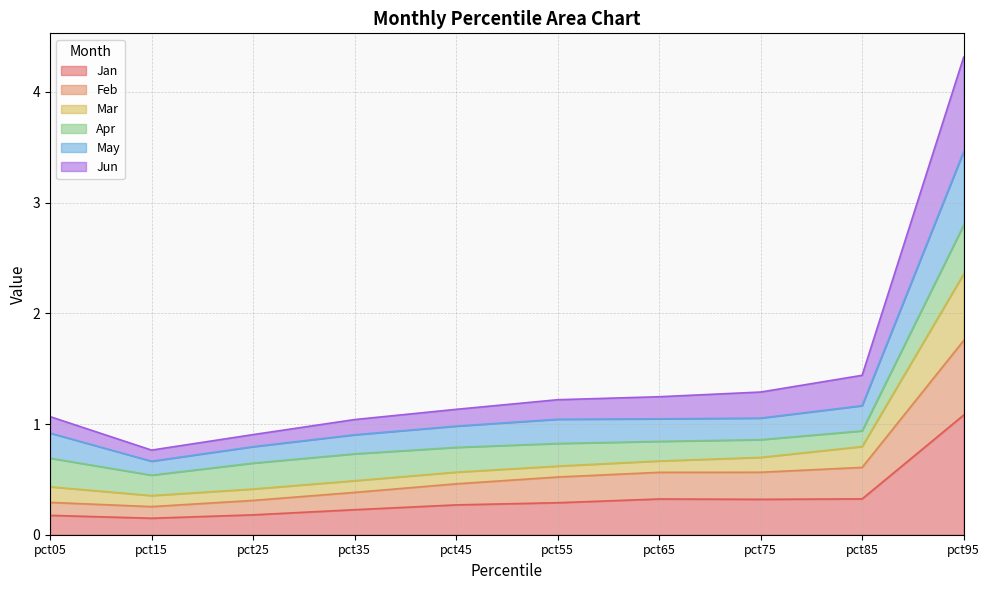

What is the highest value of the Jan series?

1.1